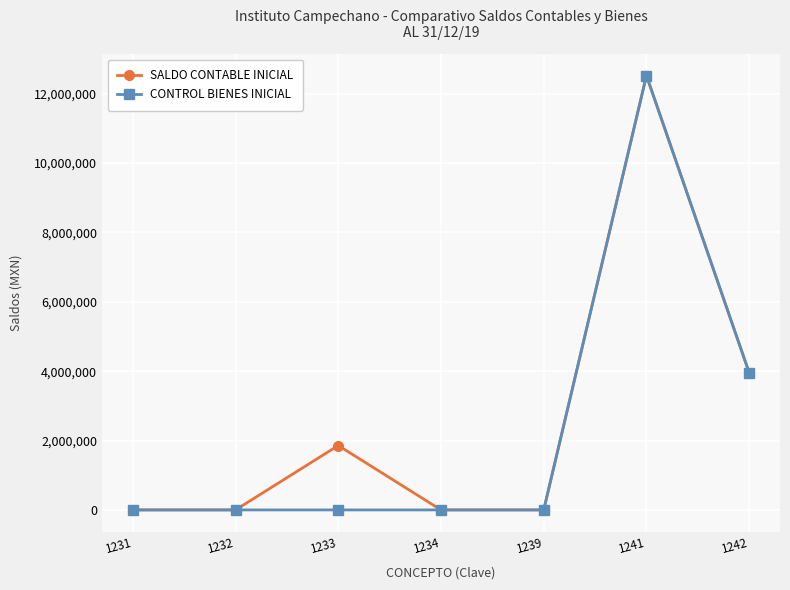

What is the value of the SALDO CONTABLE INICIAL point at the 3rd from the left?

1856774.5